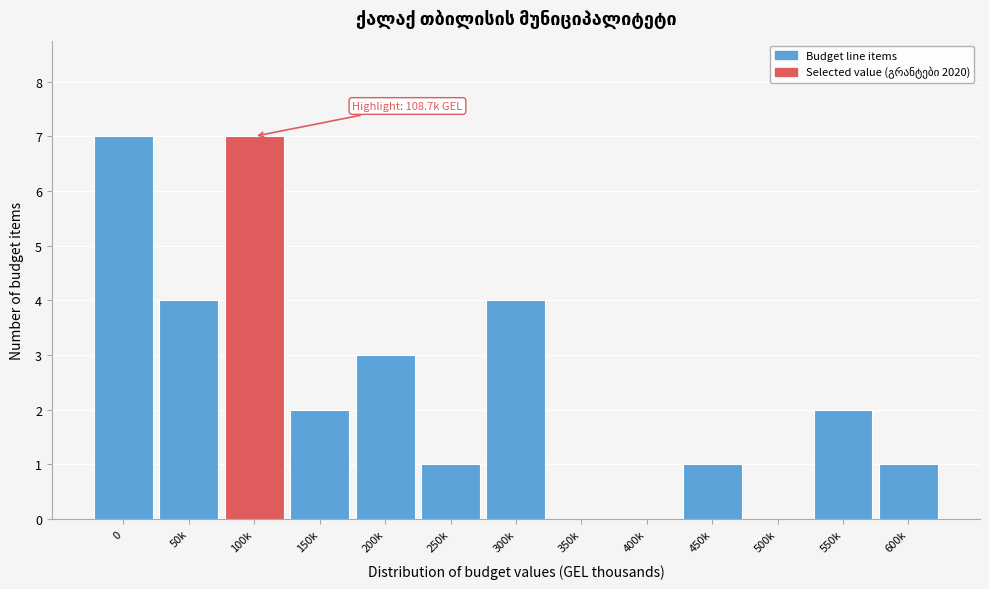

Reading right to left, list all the values displayed in this chart.

600k=1	550k=2	500k=0	450k=1	400k=0	350k=0	300k=4	250k=1	200k=3	150k=2	100k=7	50k=4	0=7